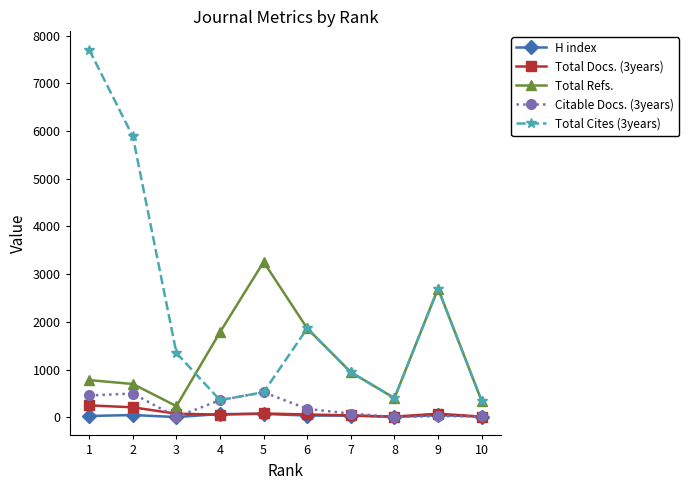

What is the value of the Total Refs. point at the 5th from the left?

3257